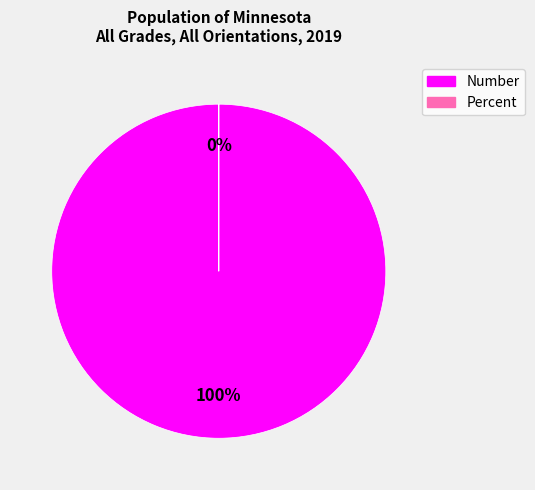

True or false: Number accounts for 100% of the total.

True